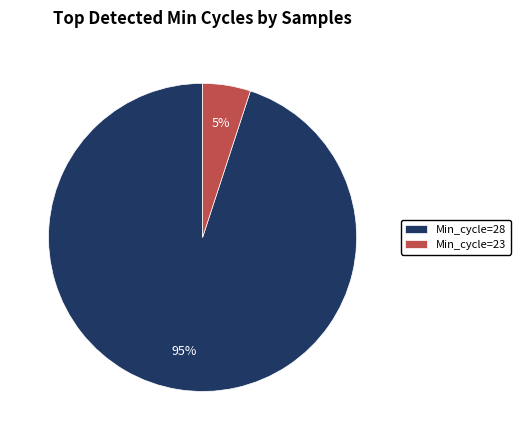

Count the number of slices in the pie.

2